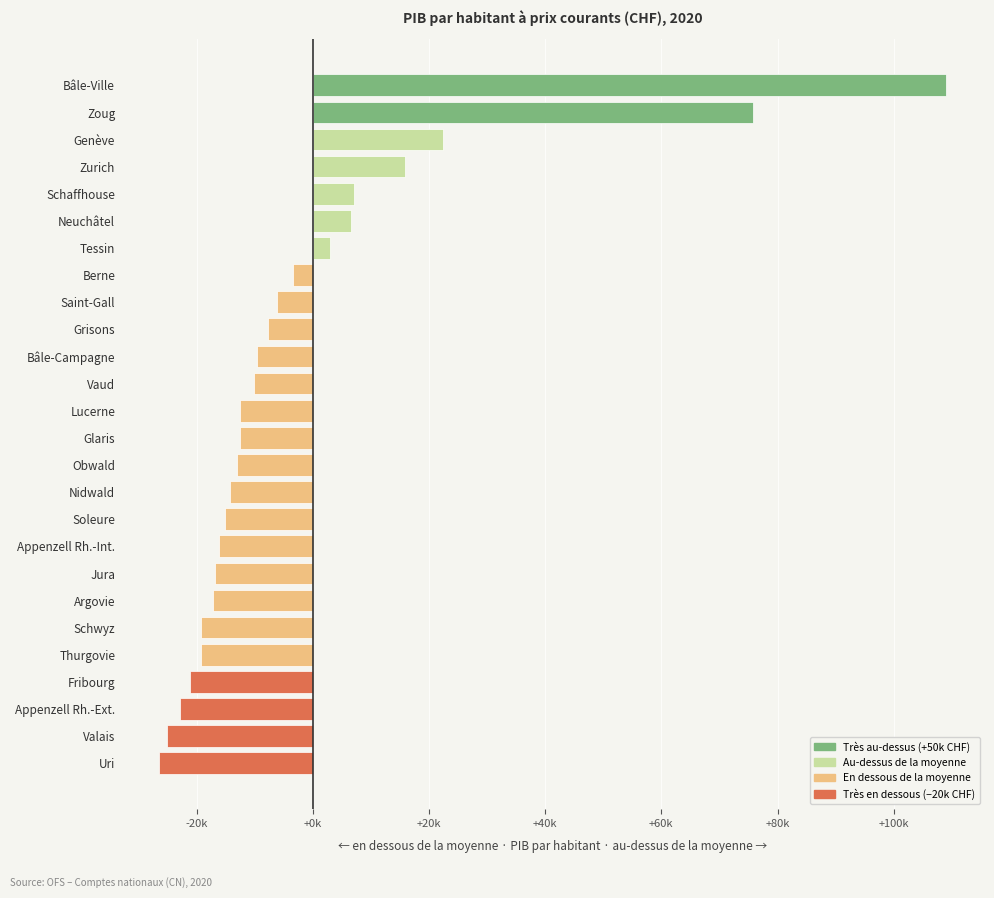

Where is the data nearest to the value 41262?

Genève